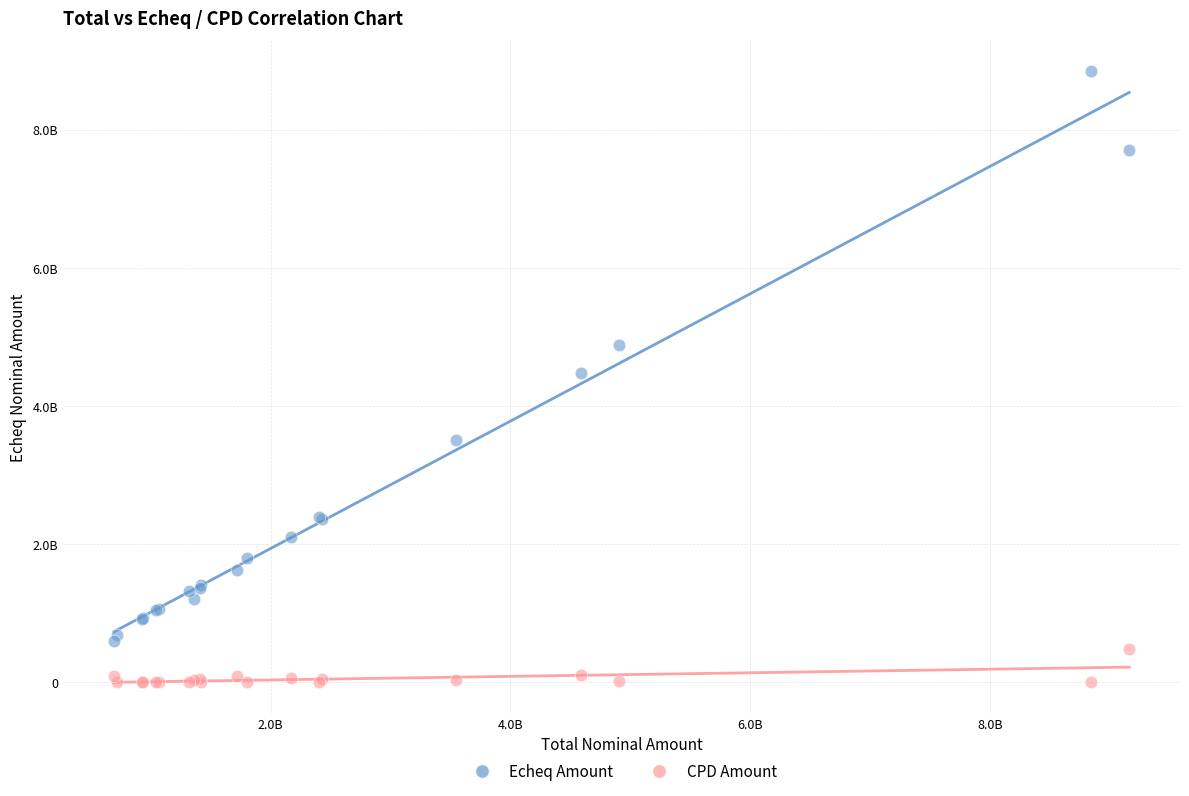

Which series reaches the maximum Y coordinate?

Echeq Amount